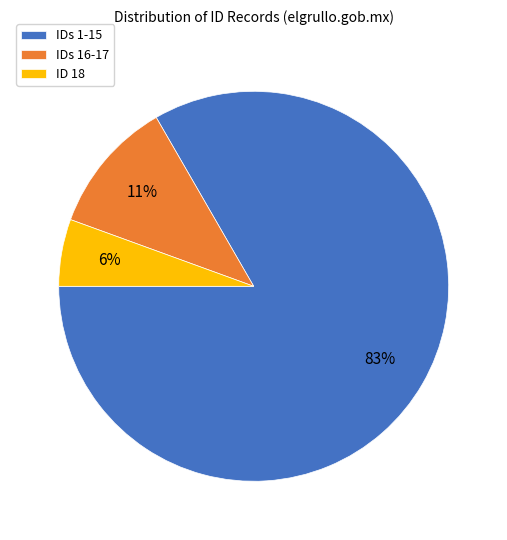

To the nearest percent, what portion does IDs 16-17 represent?

11%